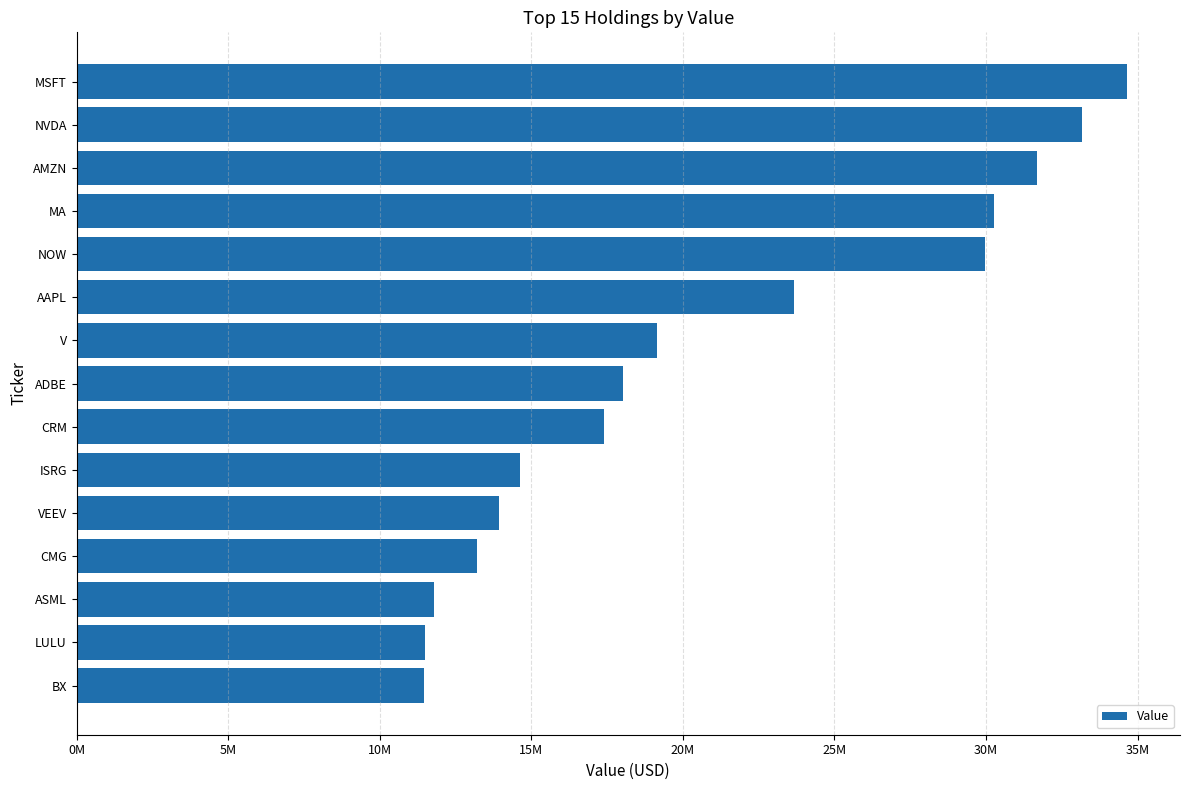

Which category has the highest value across all series?

MSFT